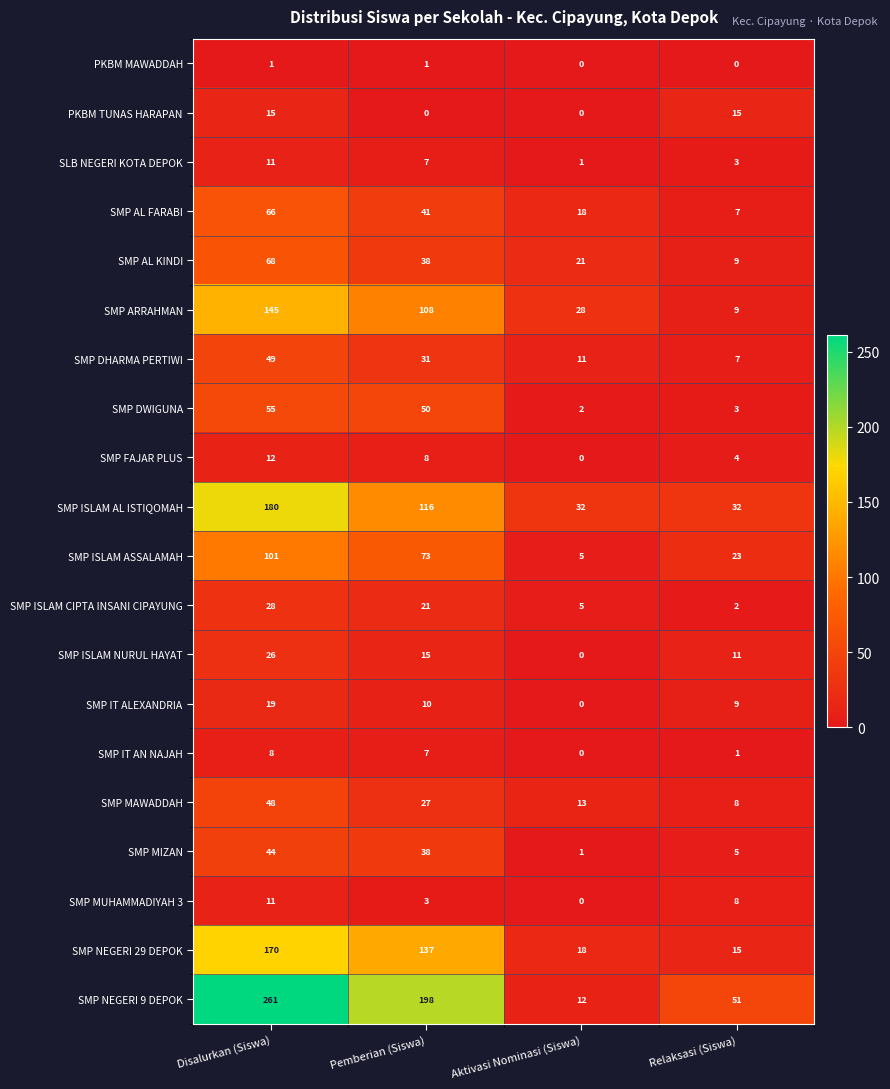

Is the value of SMP MAWADDAH at Aktivasi Nominasi (Siswa) greater than the value of SLB NEGERI KOTA DEPOK at Disalurkan (Siswa)?

Yes